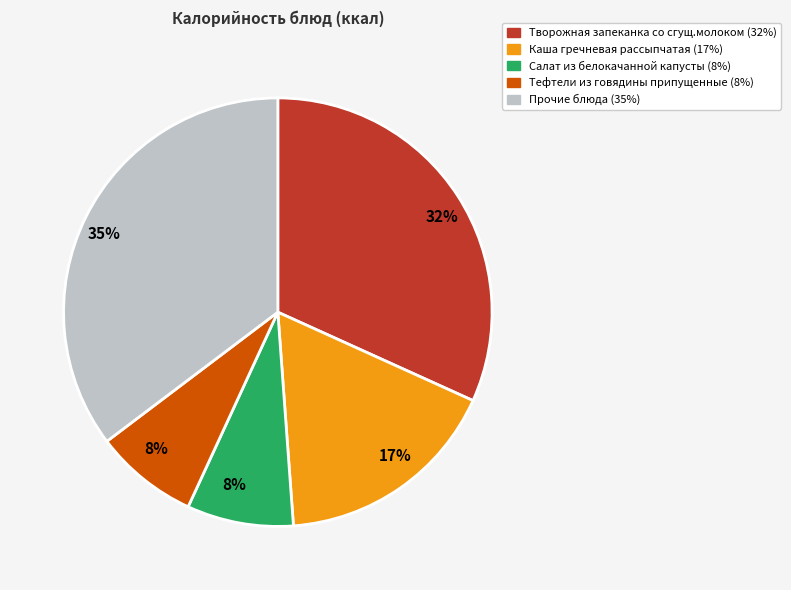

Is there a majority slice in this chart?

No